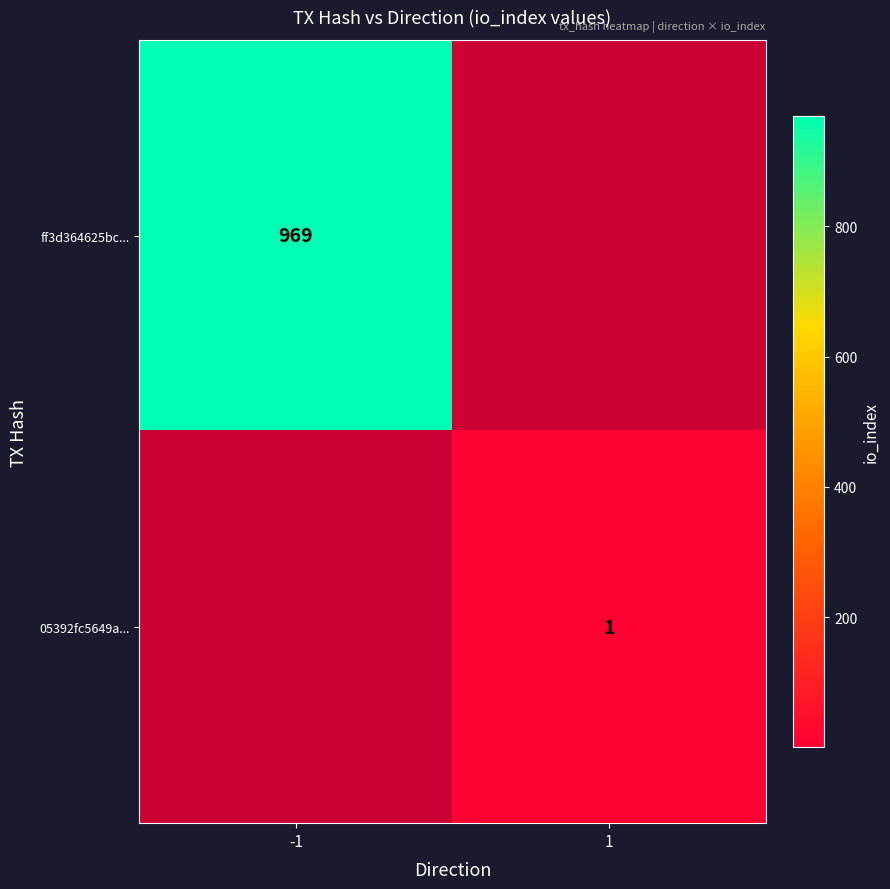

Is it true that ff3d364625bc... equals 969 at -1?

True